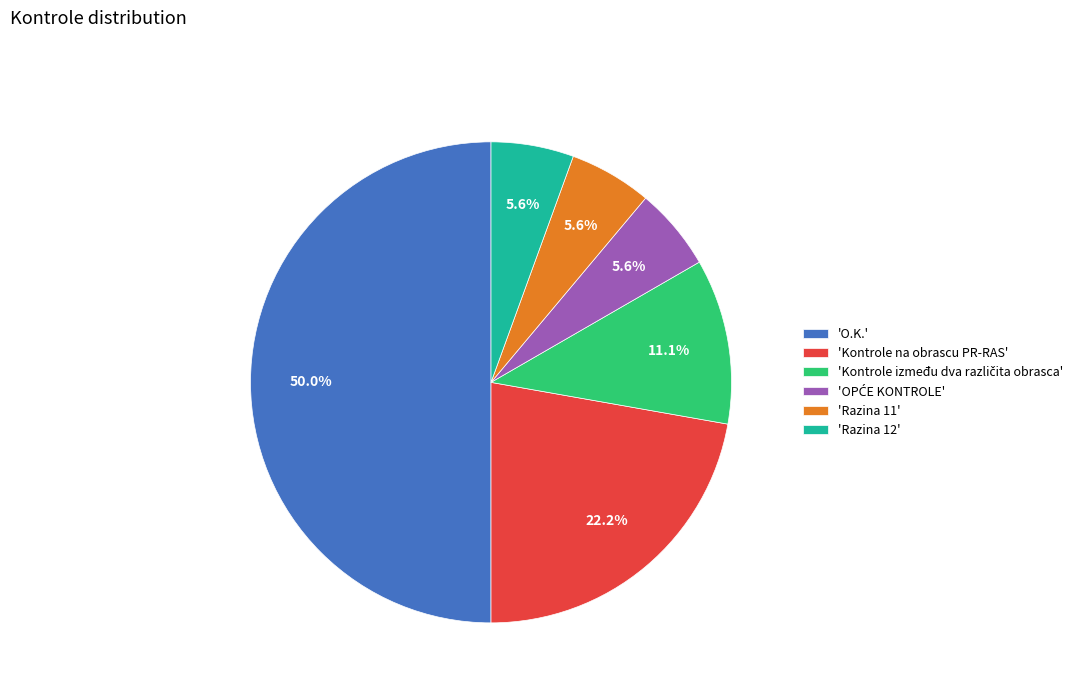

What percentage is NOT represented by 'O.K.'?

50.0%